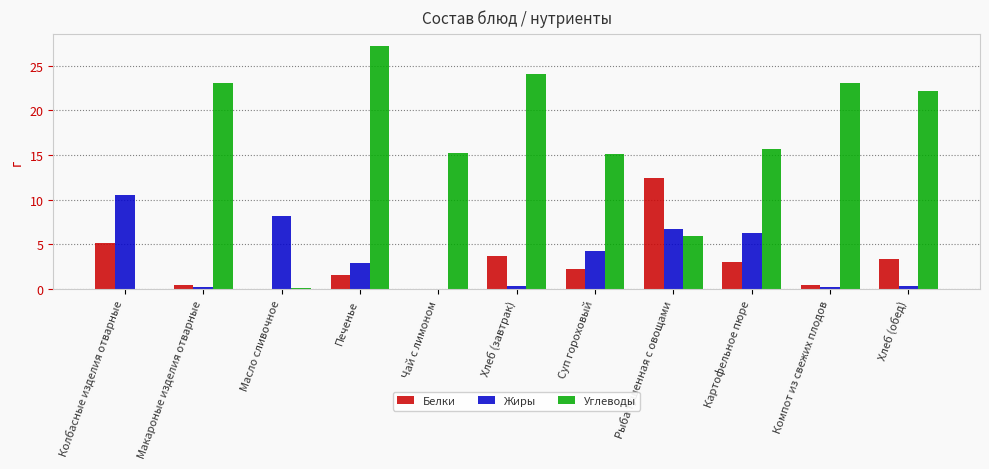

Count the number of categories in the chart.

11